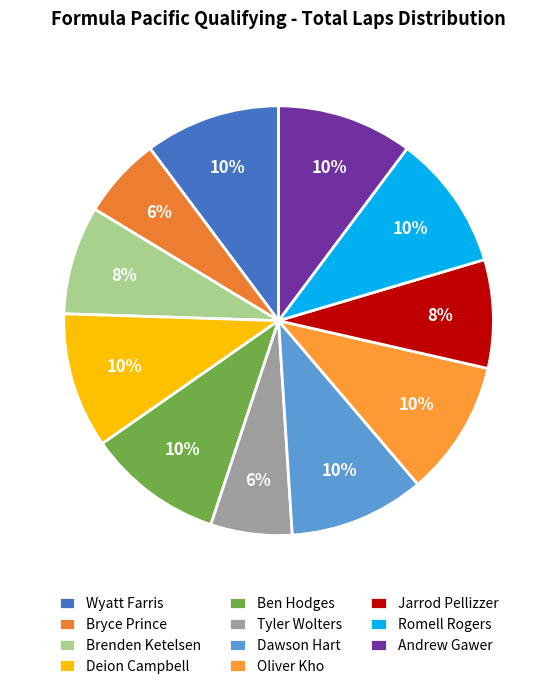

What is the largest slice in the pie chart?

Wyatt Farris